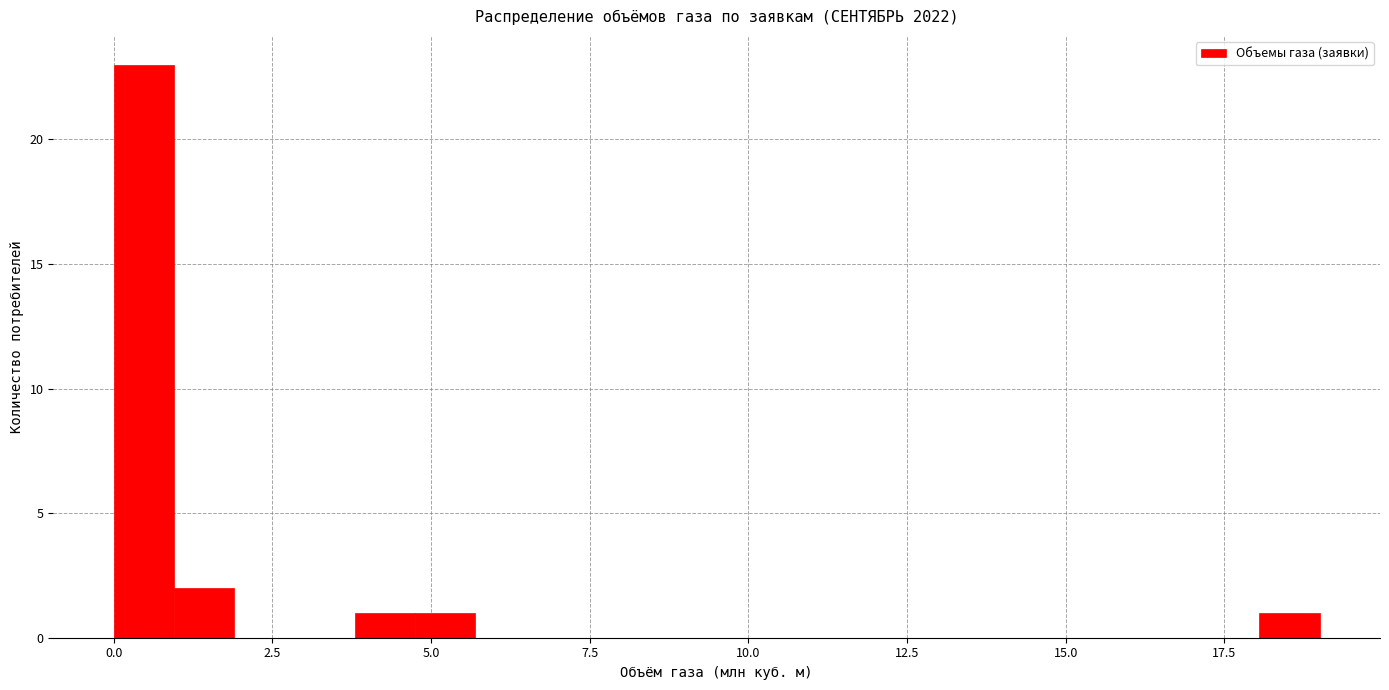

Around what value on the x-axis is the tallest bar? Give the approximate position of its centre, as read against the axis.

0.5